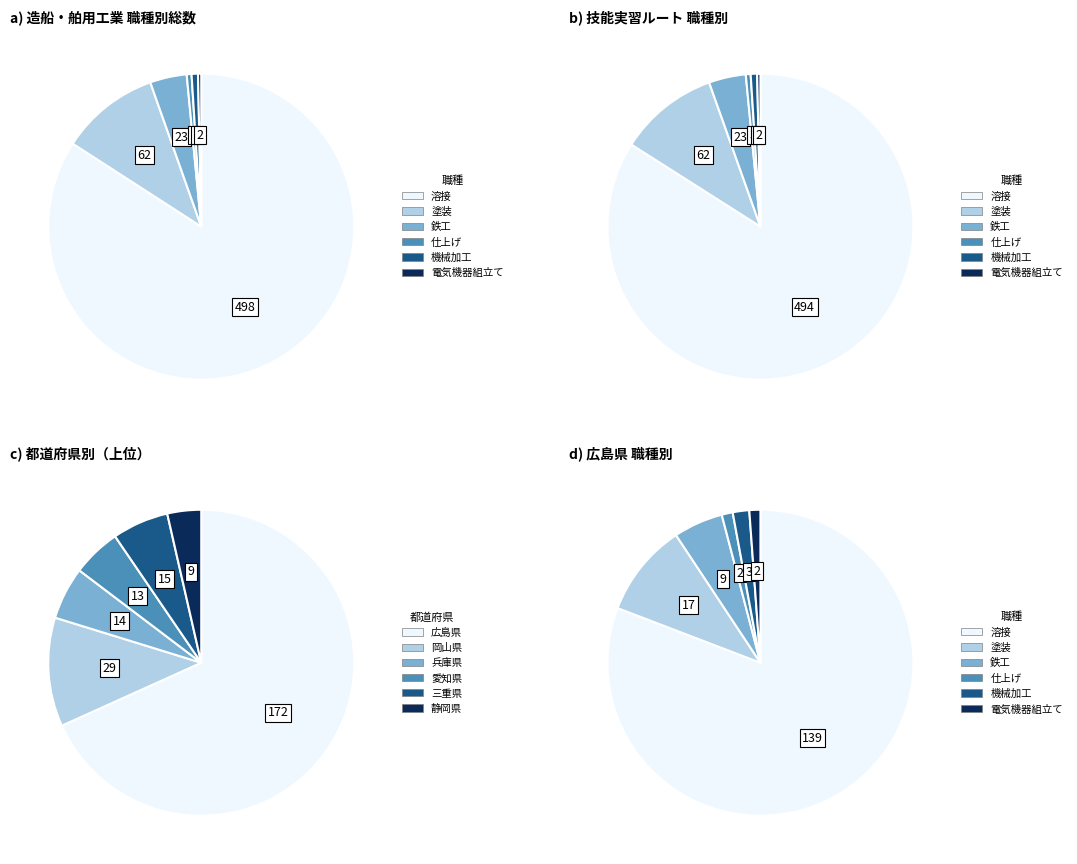

Which category has the smallest portion of the pie?

電気機器組立て